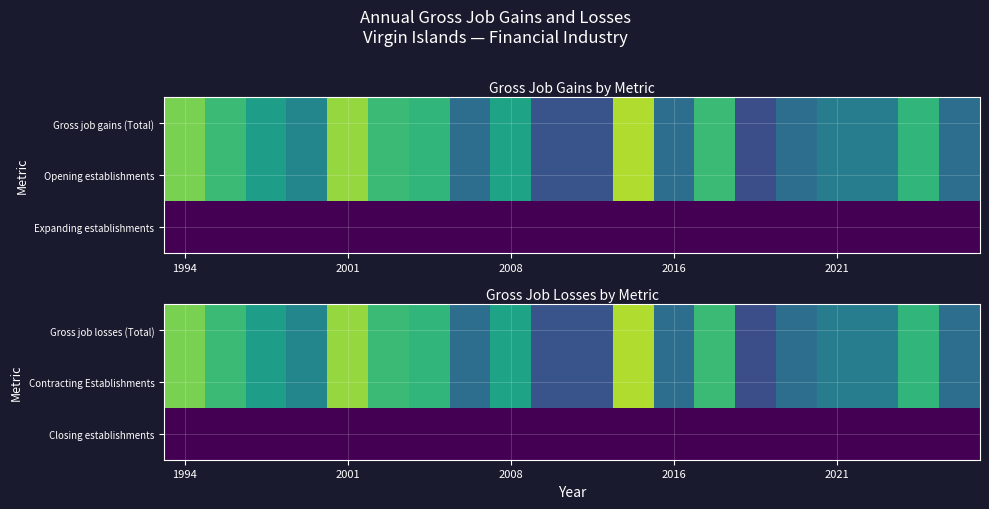

List the series in order of their peak value, lowest first.

Closing establishments, Gross job losses (Total), Contracting Establishments